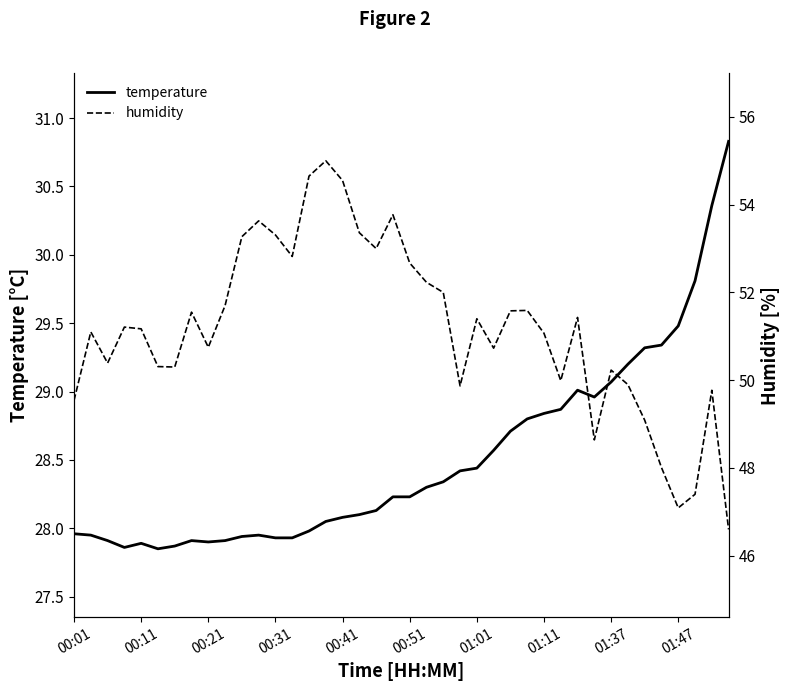

True or false: humidity and temperature intersect in this chart.

False